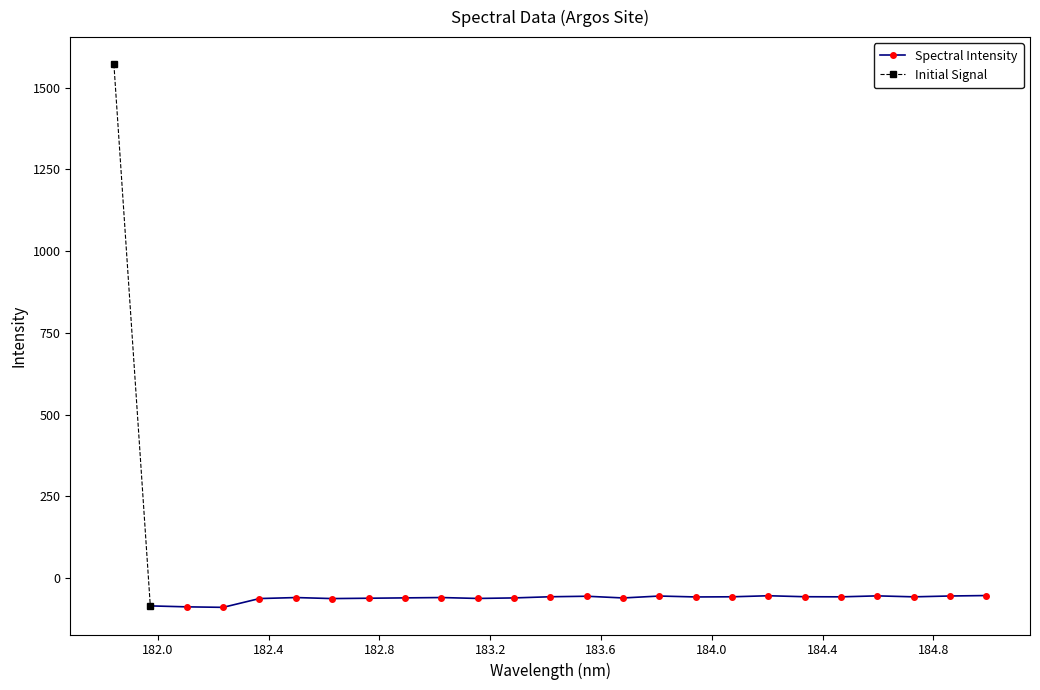

How many points are lower than both their immediate neighbors (excluding endpoints)?

7